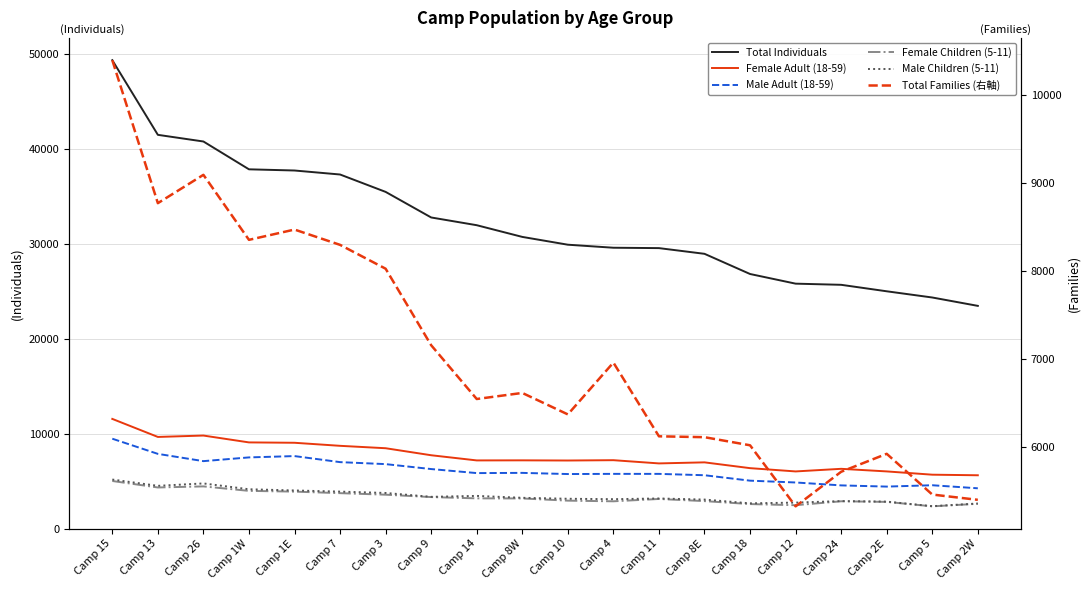

What position from the right is Camp 7?

15